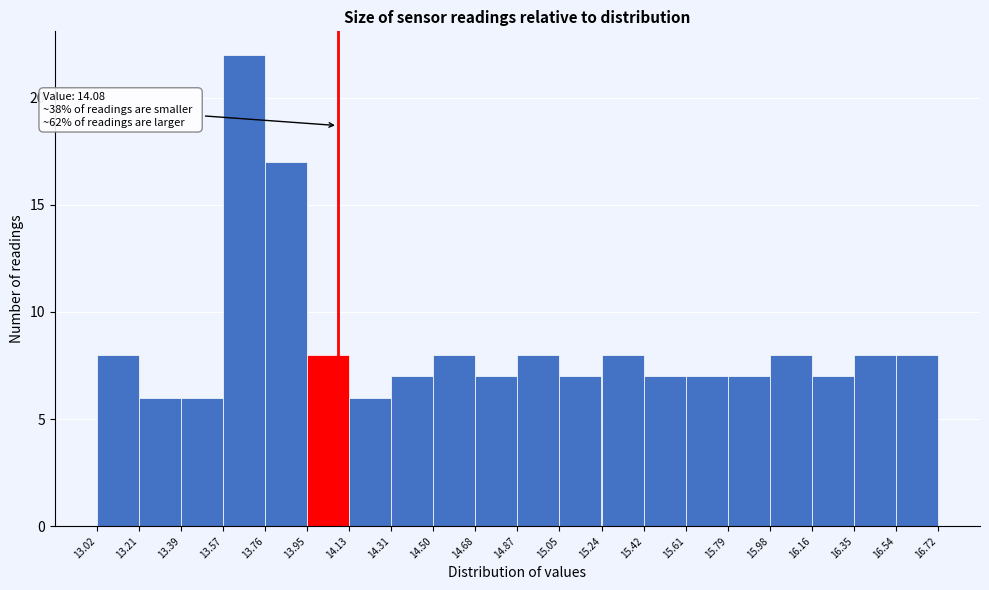

Over which range of the x-axis is the bar tallest?

13.57 to 13.76